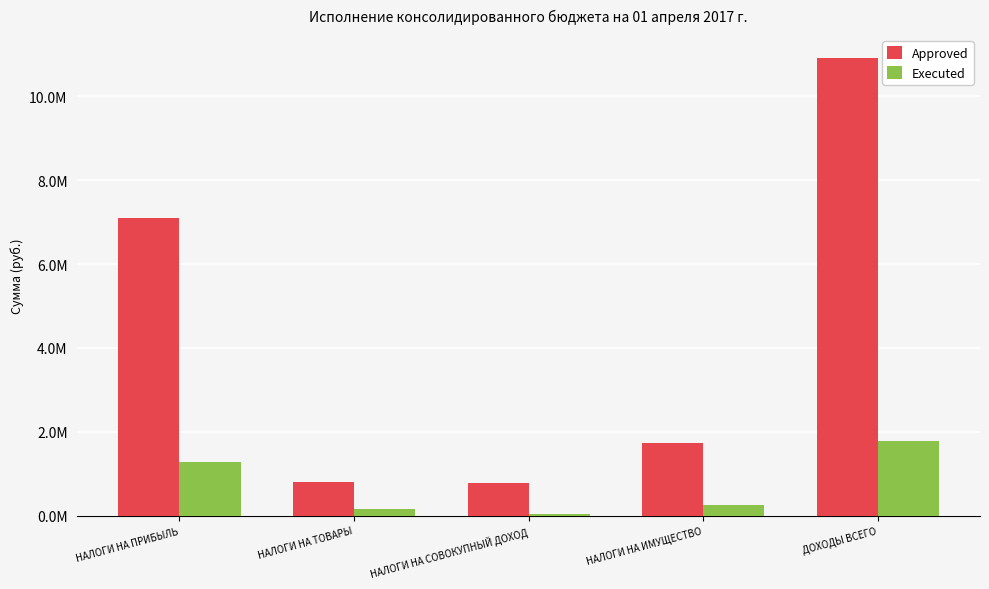

At which category is the sum across all series the highest?

ДОХОДЫ ВСЕГО